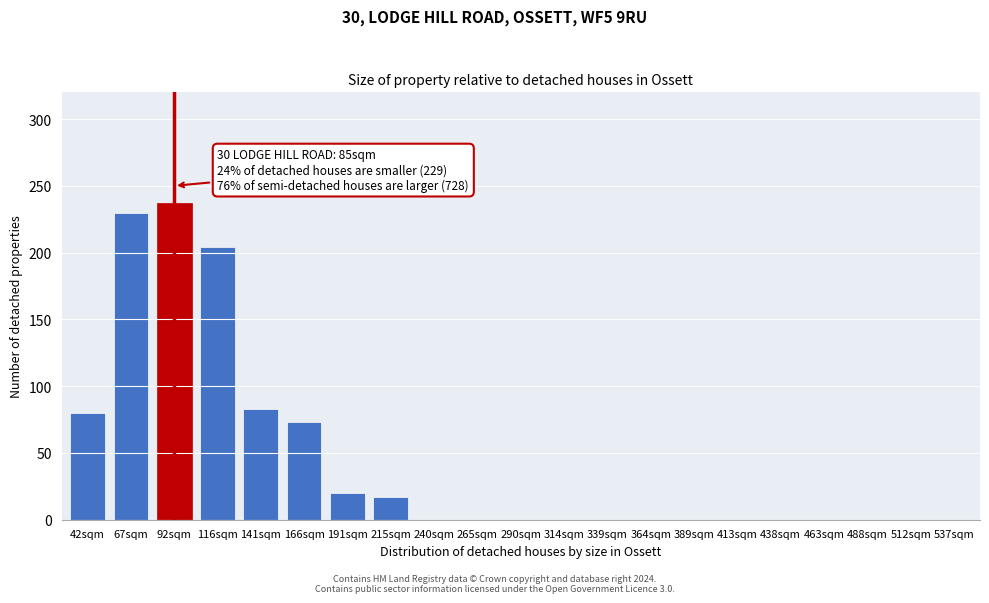

Reading left to right, what are all the values shown in this chart?

42sqm=80	67sqm=230	92sqm=237	116sqm=204	141sqm=83	166sqm=73	191sqm=20	215sqm=17	240sqm=0	265sqm=0	290sqm=0	314sqm=0	339sqm=0	364sqm=0	389sqm=0	413sqm=0	438sqm=0	463sqm=0	488sqm=0	512sqm=0	537sqm=0